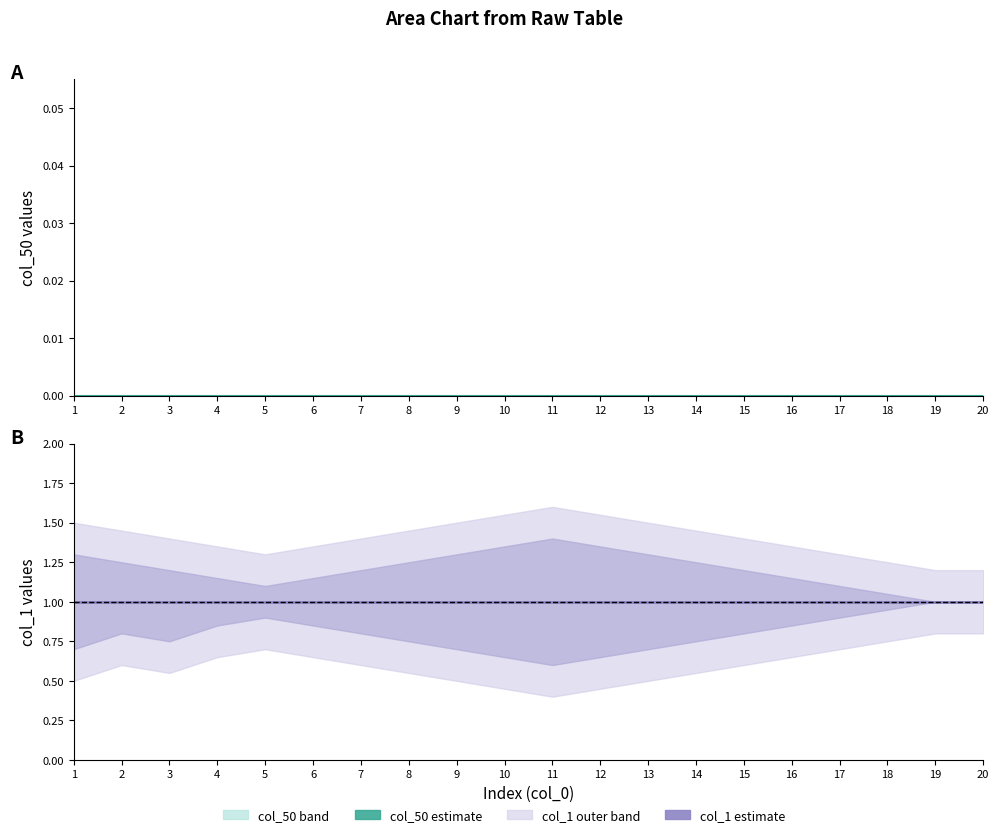

Does the chart have visible grid lines?

No